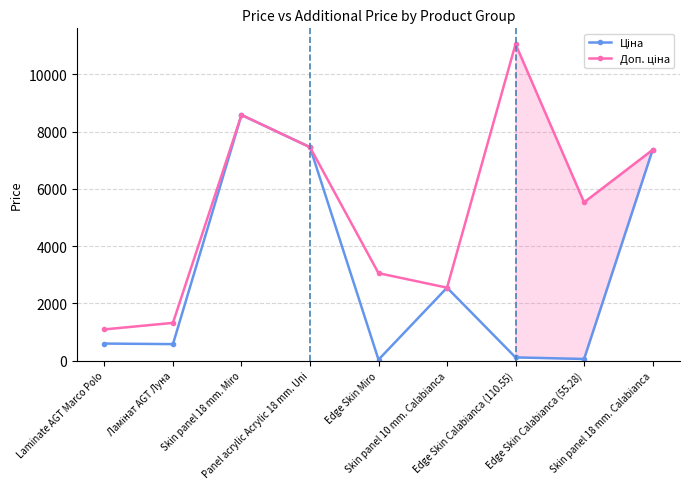

How many data points does each series have?

9